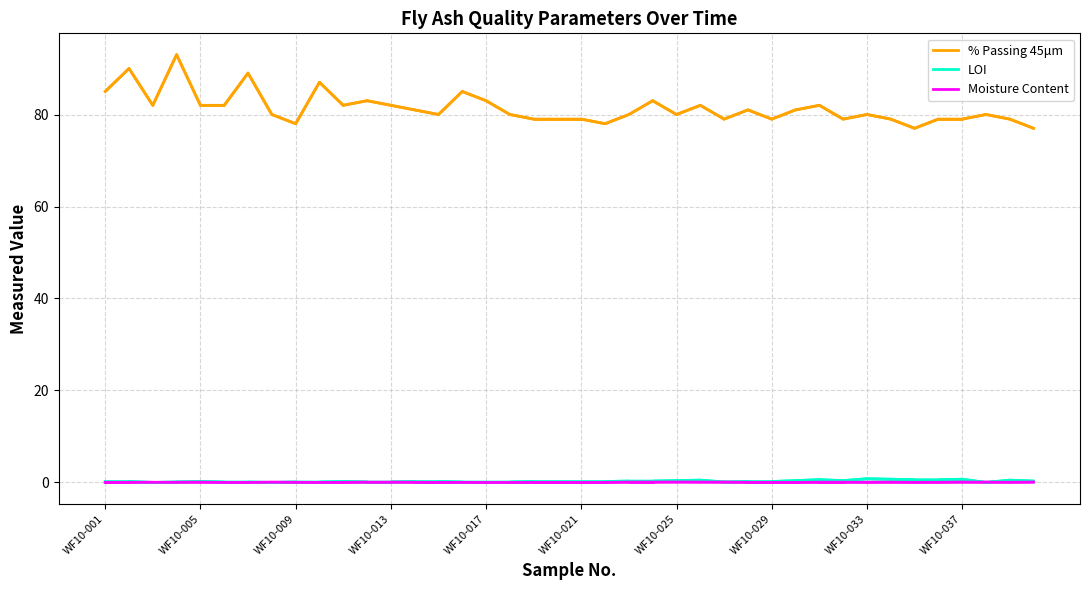

Which series has the largest total across all categories?

% Passing 45μm